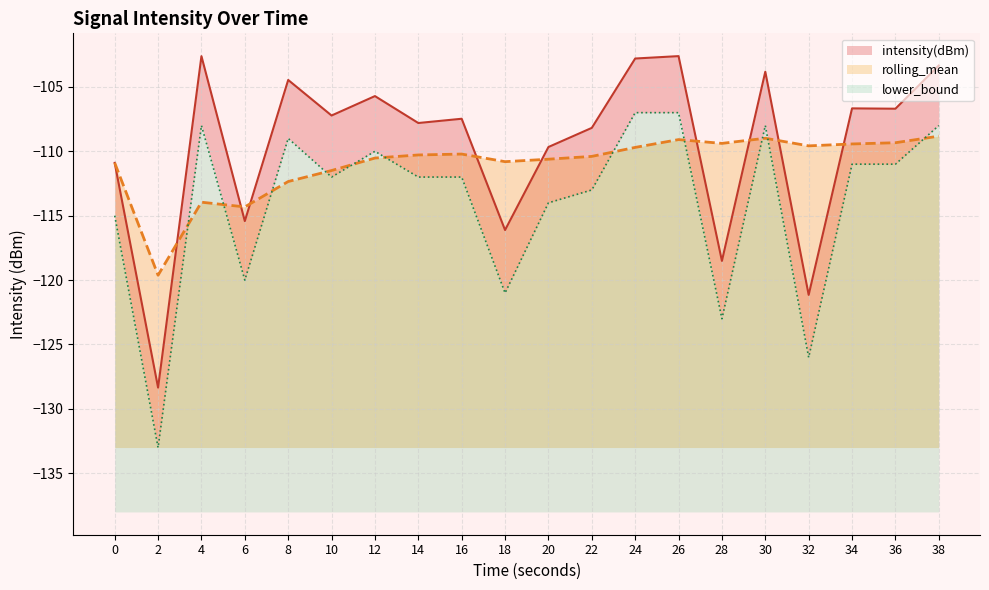

Which series has the largest range (max minus min)?

lower_bound